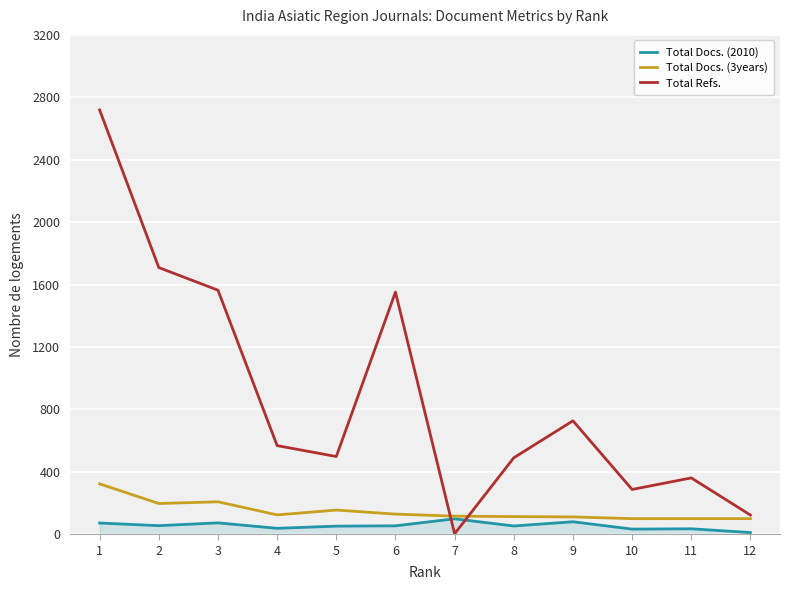

What is the total value across all series at 1?

3114